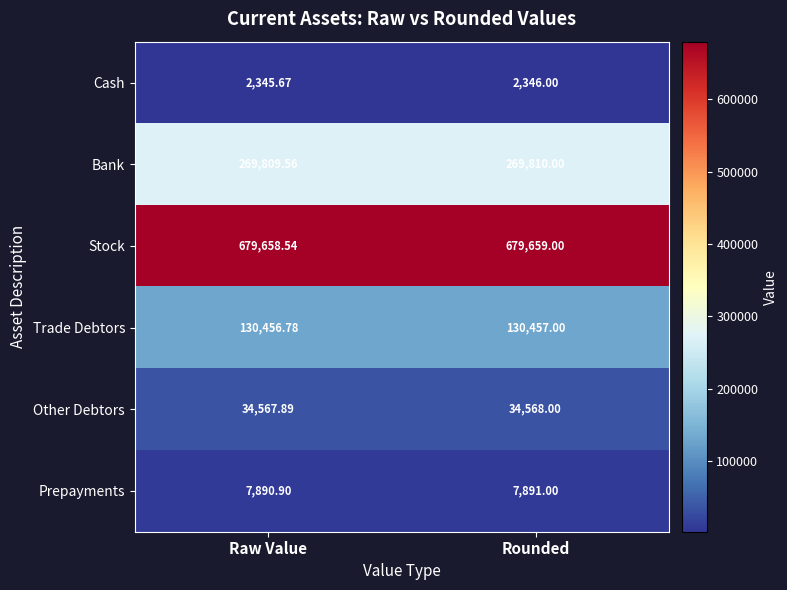

At how many categories does at least one series exceed 326071?

2